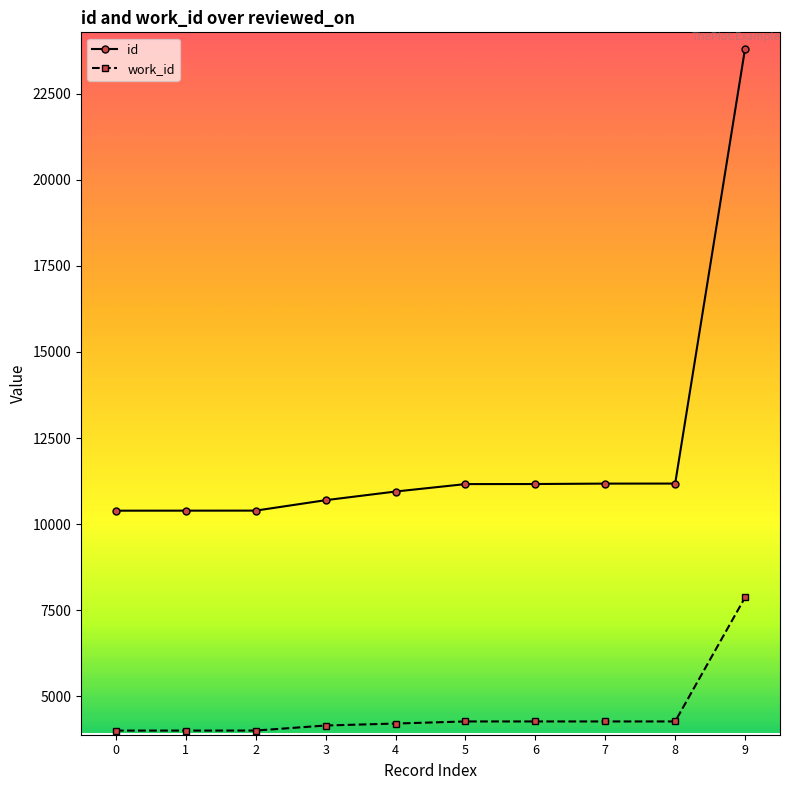

What is the difference between the highest and lowest values at 1?

6385